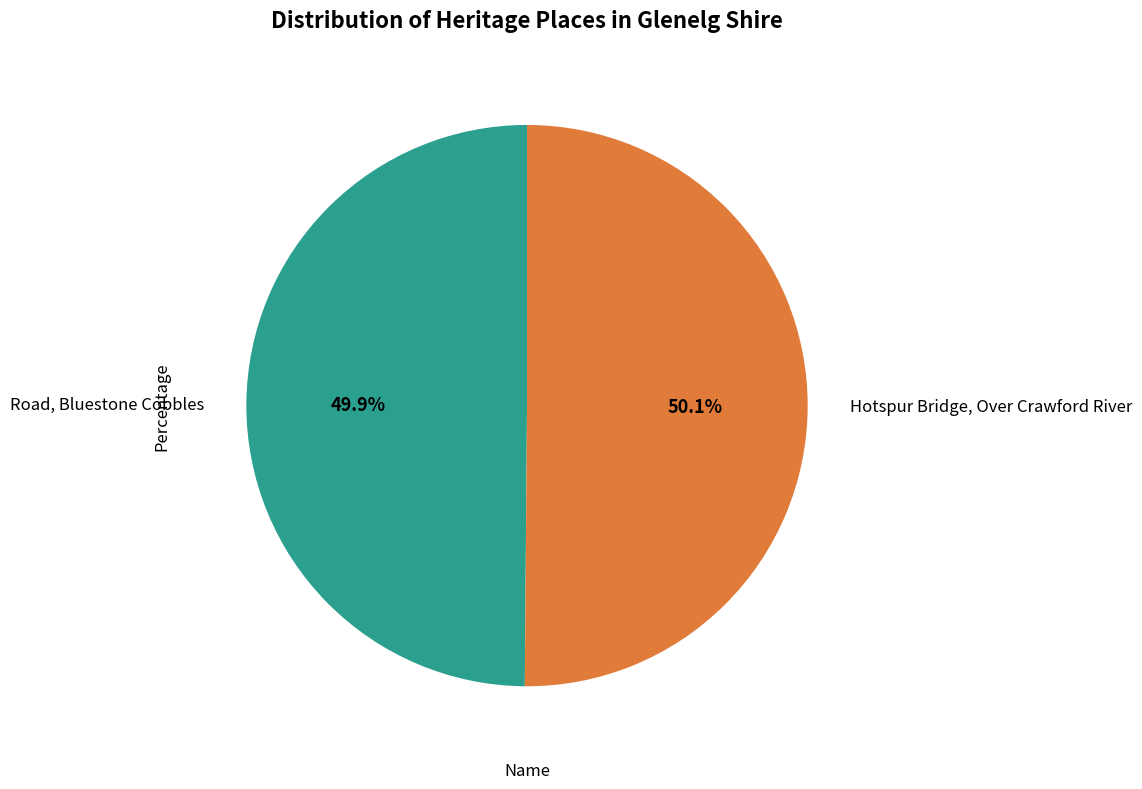

Approximately how many times larger is the value at Hotspur Bridge, Over Crawford River compared to Road, Bluestone Cobbles?

1.0